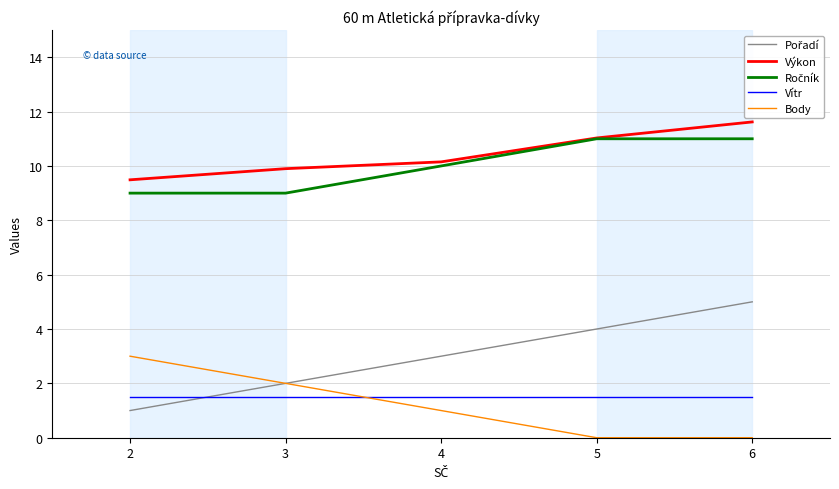

Count the Body values in the range 0 to 2.

4